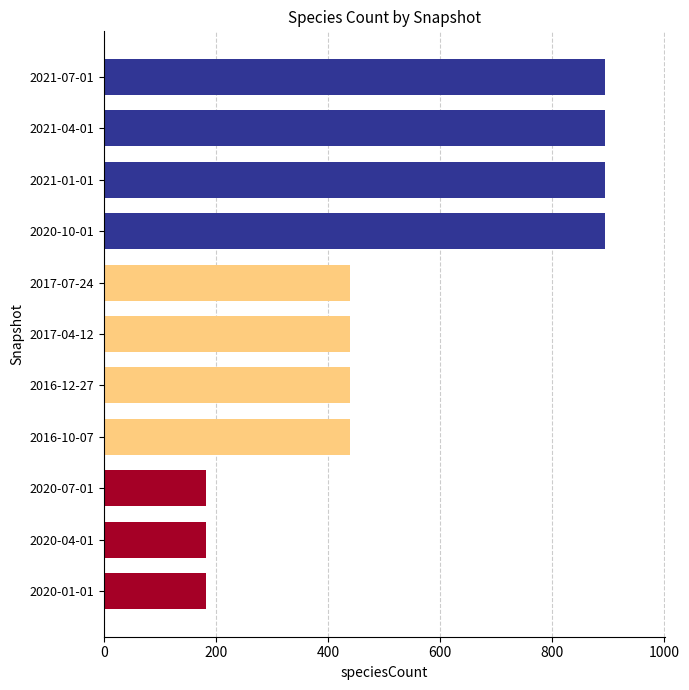

What is the difference between the maximum and minimum values?

712